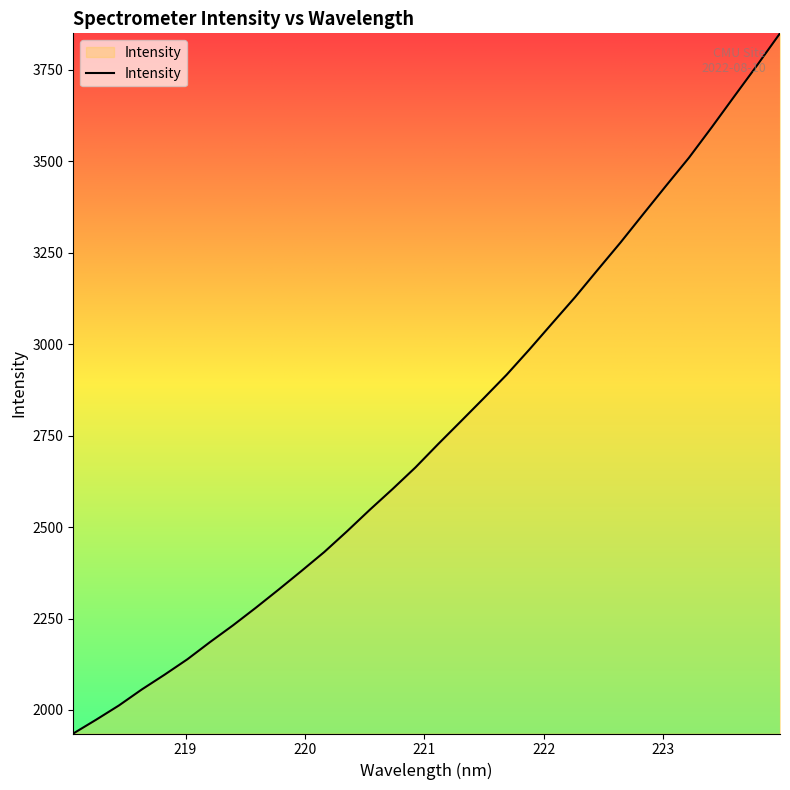

Does the chart have visible grid lines?

No